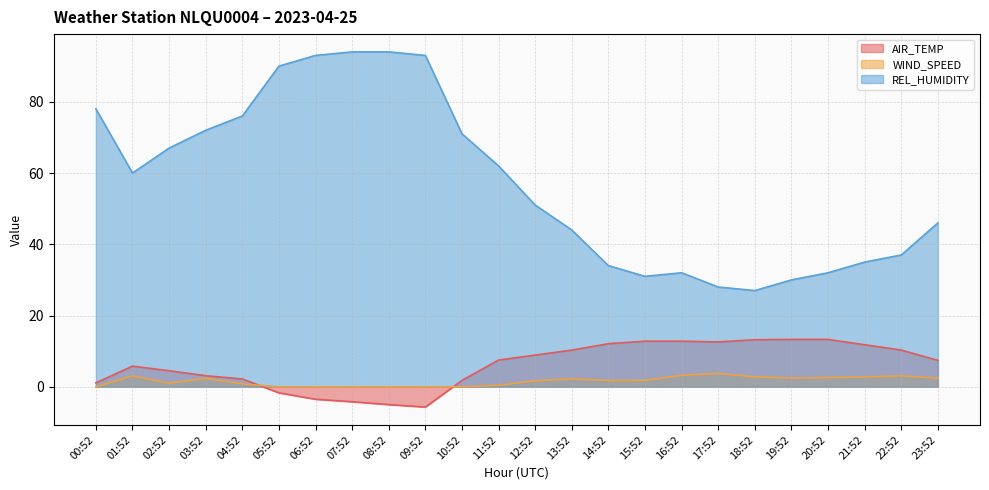

Where do WIND_SPEED and AIR_TEMP first cross each other?

04:52 and 05:52